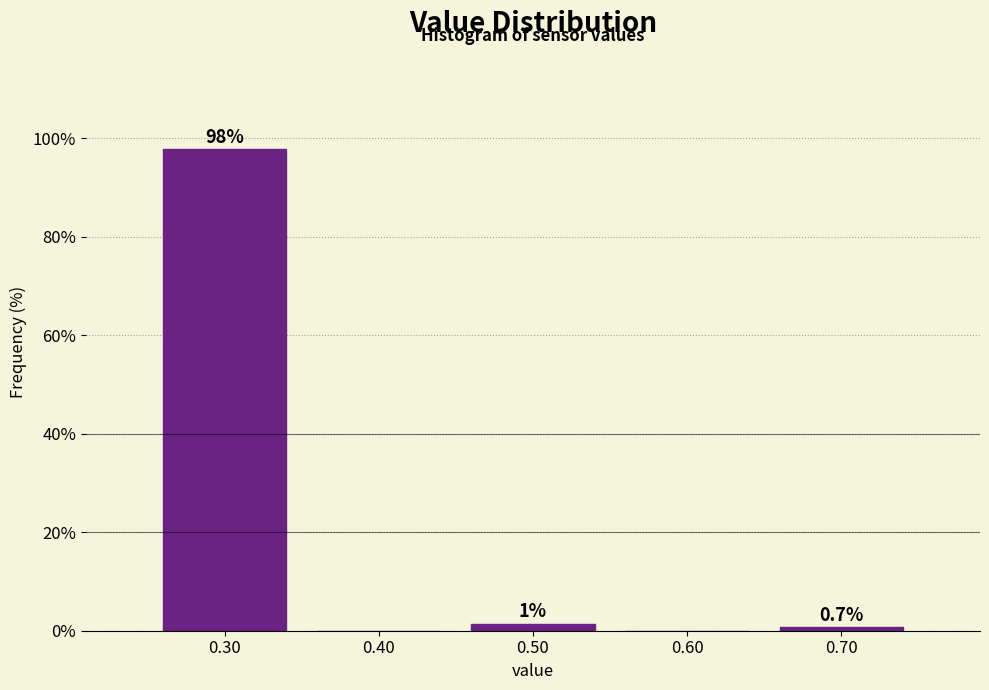

Where is the data nearest to the value 48?

0.50